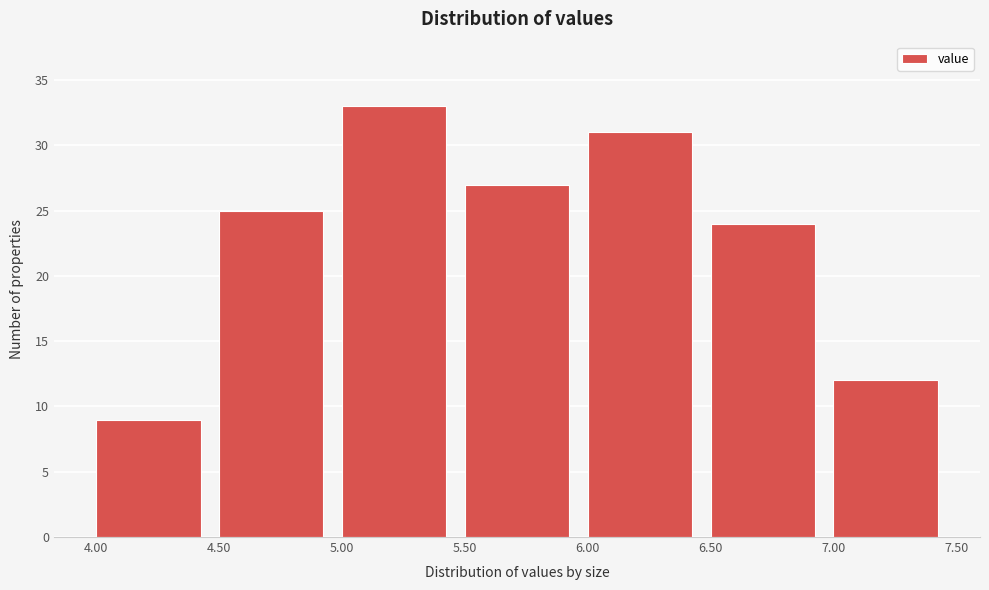

Reading left to right, list every bar in this chart as the range it spans on the x-axis followed by its height. The values are not printed on the chart, so give them approximately, as read against the axis.

4.00 to 4.50: 9
4.50 to 5.00: 25
5.00 to 5.50: 33
5.50 to 6.00: 27
6.00 to 6.50: 31
6.50 to 7.00: 24
7.00 to 7.50: 12